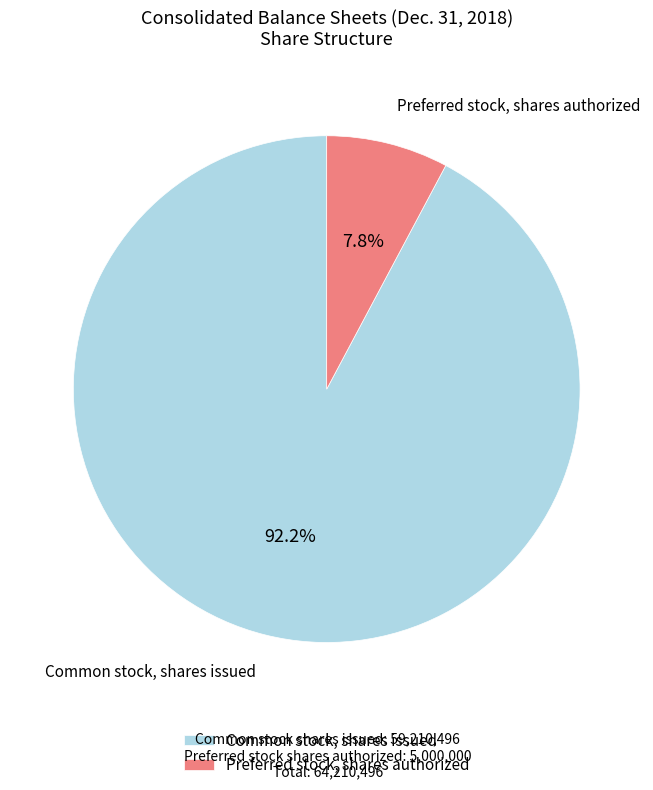

Is the sum of Common stock, shares issued and Preferred stock, shares authorized greater than half?

Yes